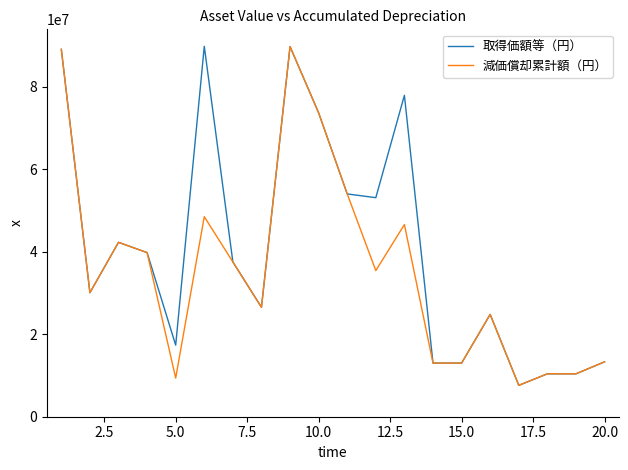

Rank the series by their average value, from lowest to highest.

減価償却累計額（円）, 取得価額等（円）